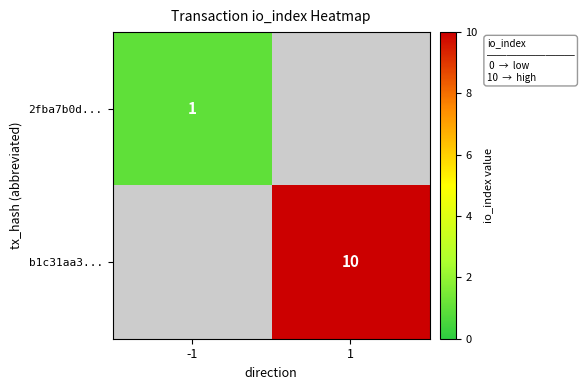

At which category does the chart reach its peak across all series?

1